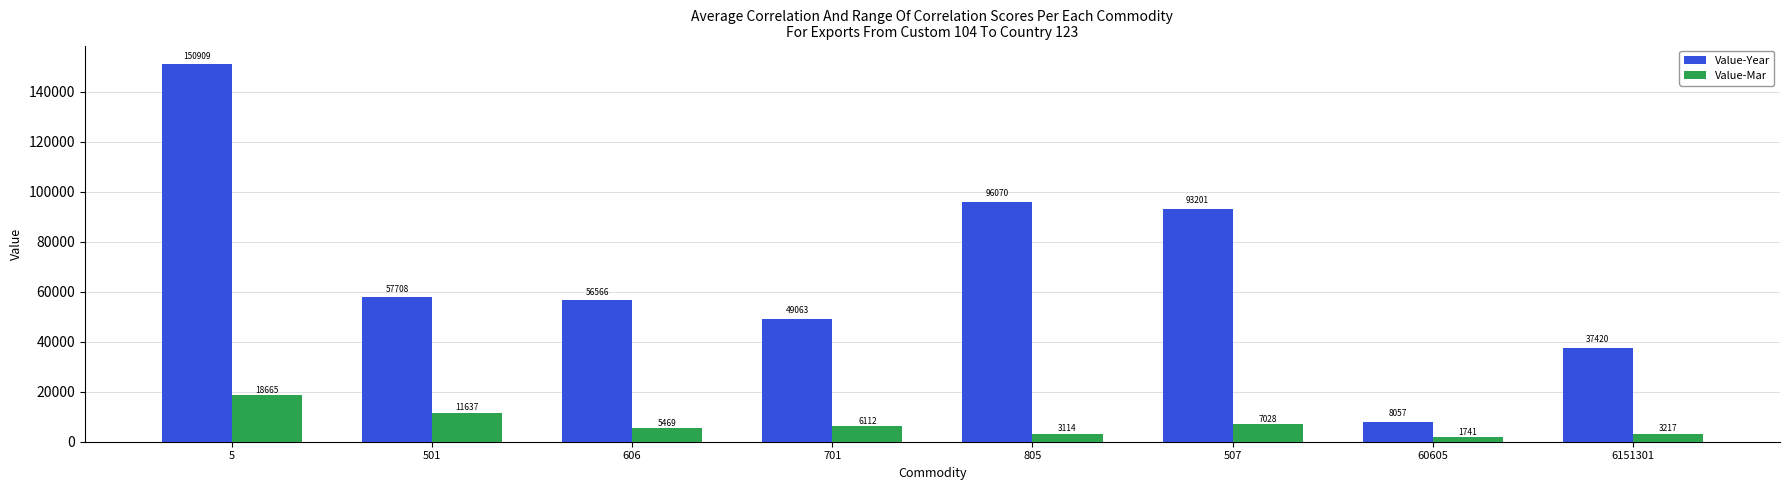

How many groups of bars are there?

8